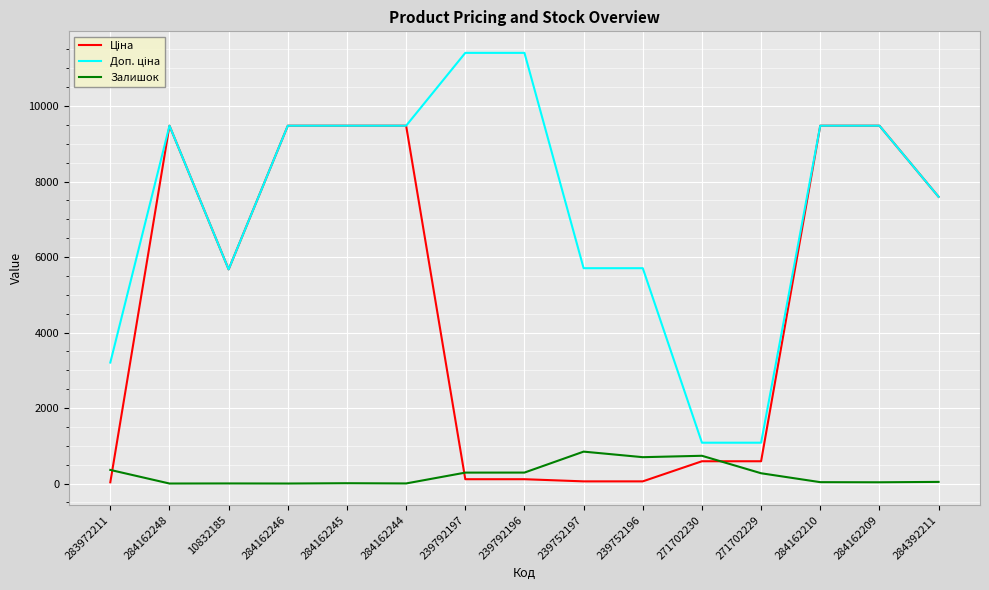

The Залишок series shows 177.5 at 271702230. True or false?

False